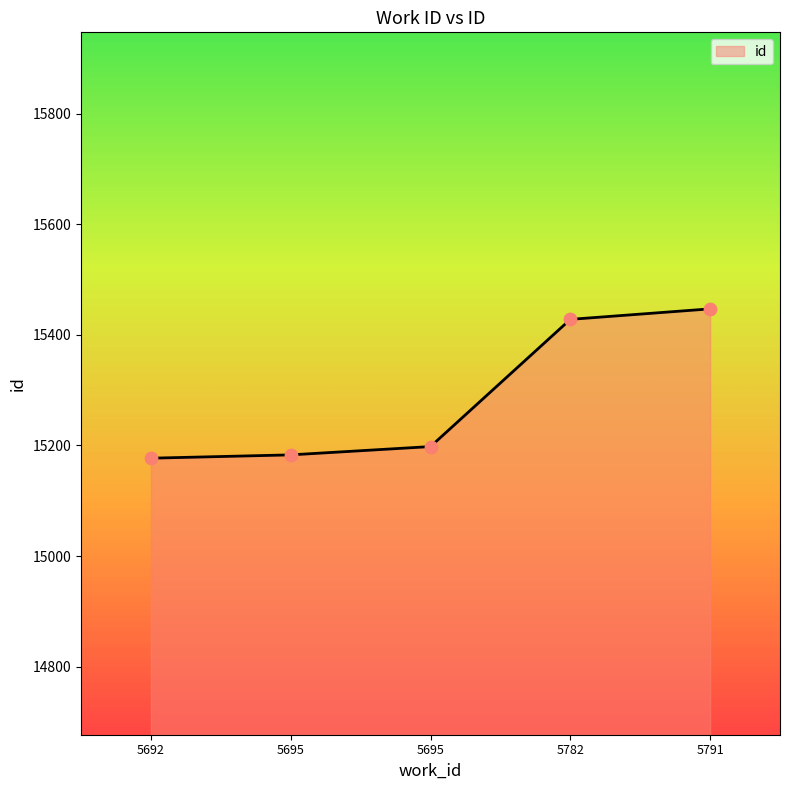

What is the change in value from 5695 to 5782?

+245